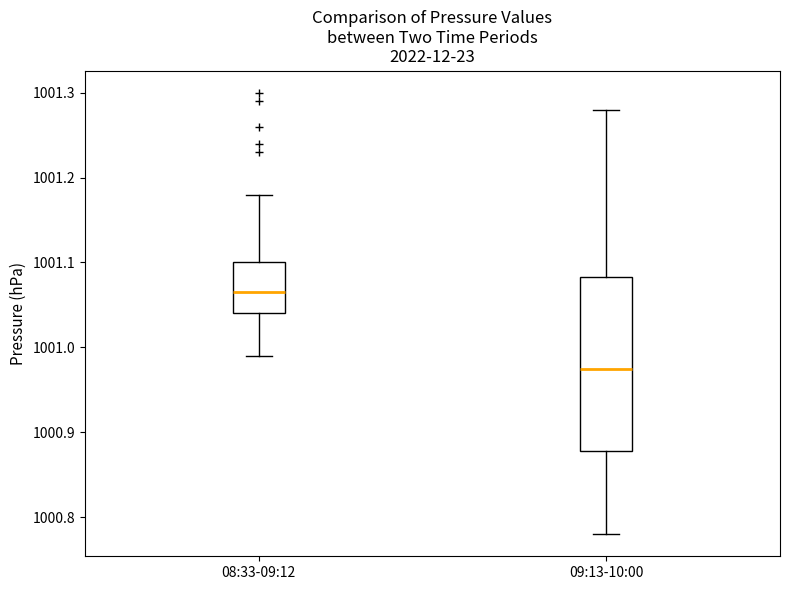

Comparing the boxes themselves (not the whiskers), which one is the tallest?

09:13-10:00